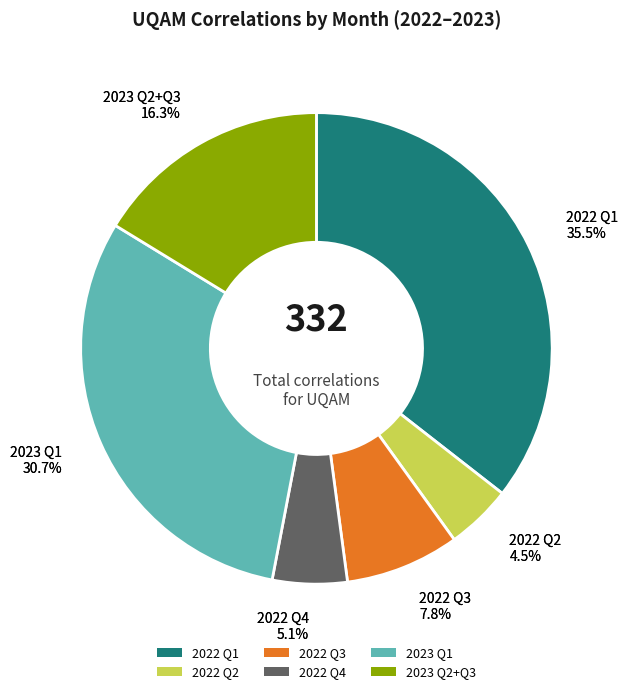

Is it true that 2022-11 is 10% of the pie?

False